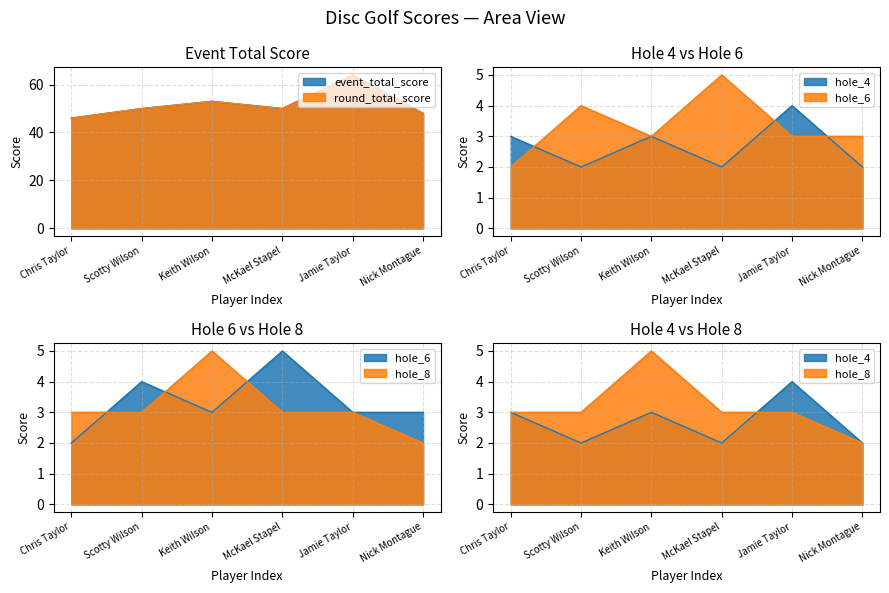

Where does the hole_6 series first go above 3?

Scotty Wilson